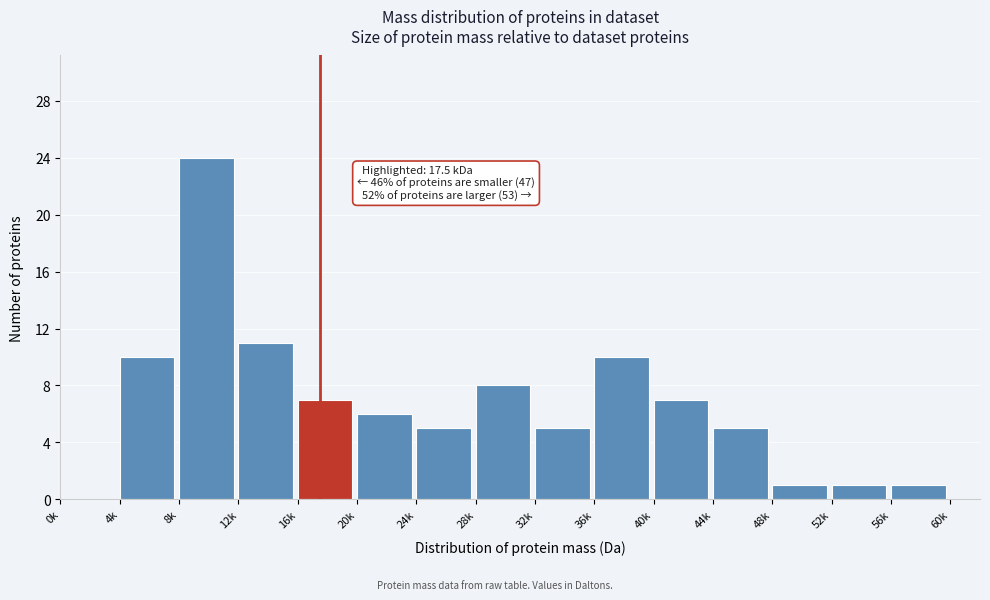

Reading left to right, what are all the values shown in this chart?

0k=0	4k=10	8k=24	12k=11	16k=7	20k=6	24k=5	28k=8	32k=5	36k=10	40k=7	44k=5	48k=1	52k=1	56k=1